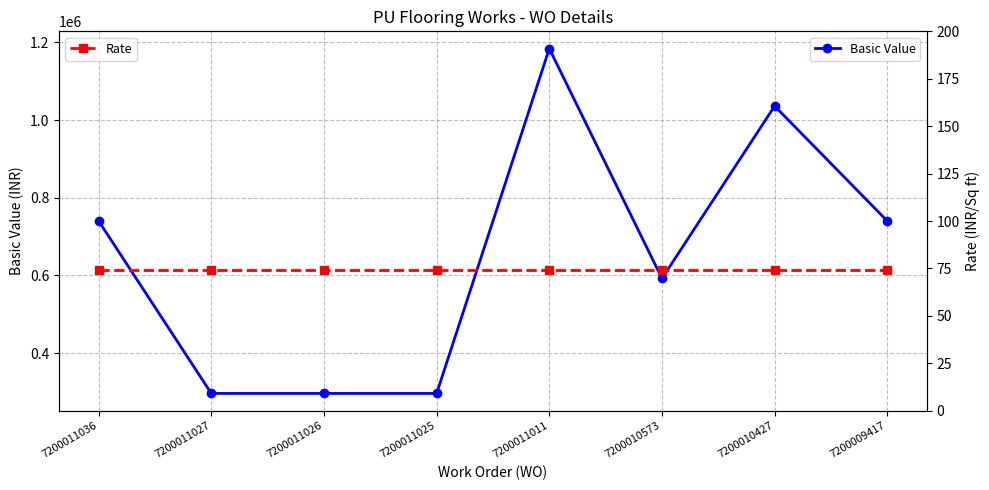

The value of Basic Value at 7200011011 is 542757. True or false?

False